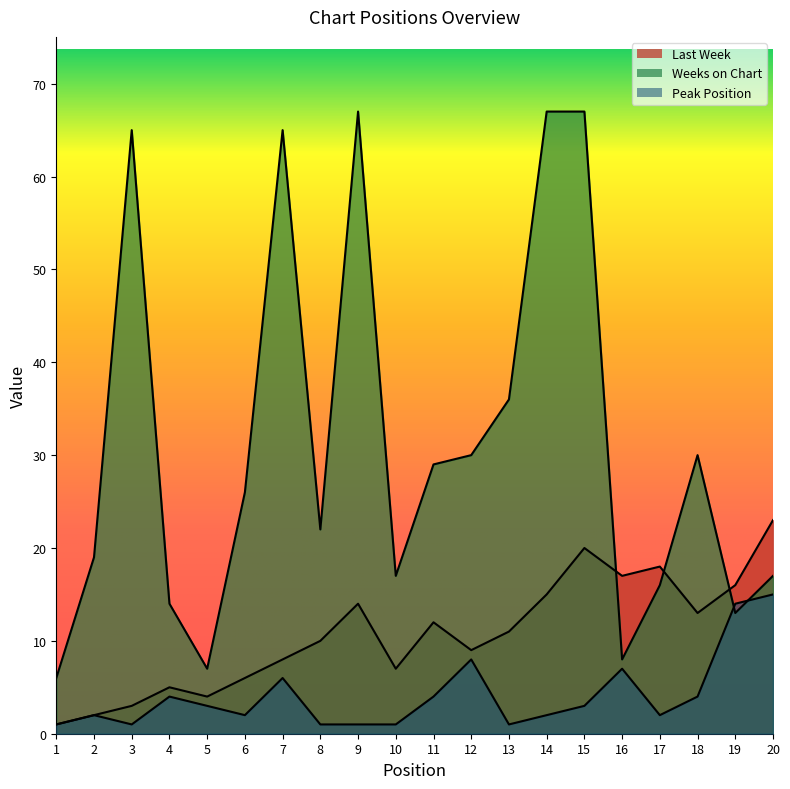

After their last crossing, which series has the higher values: Weeks on Chart or Peak Position?

Weeks on Chart